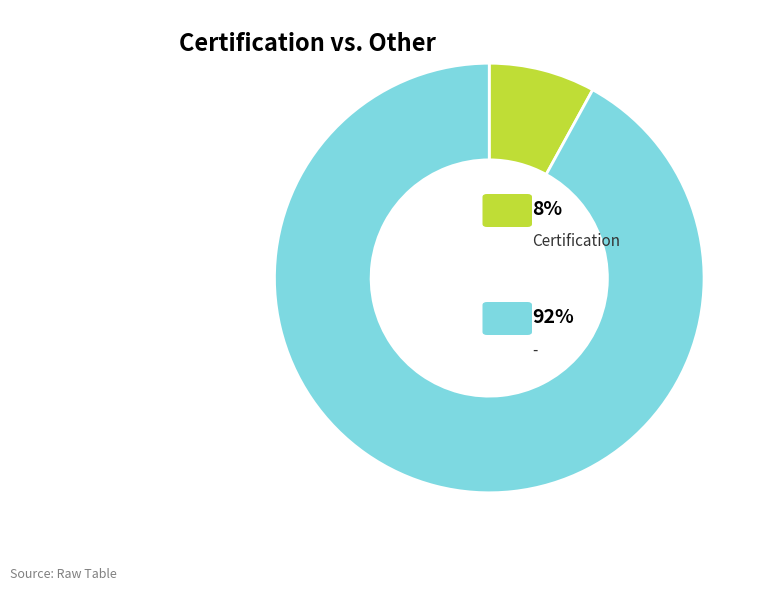

How many slices are in this pie chart?

2